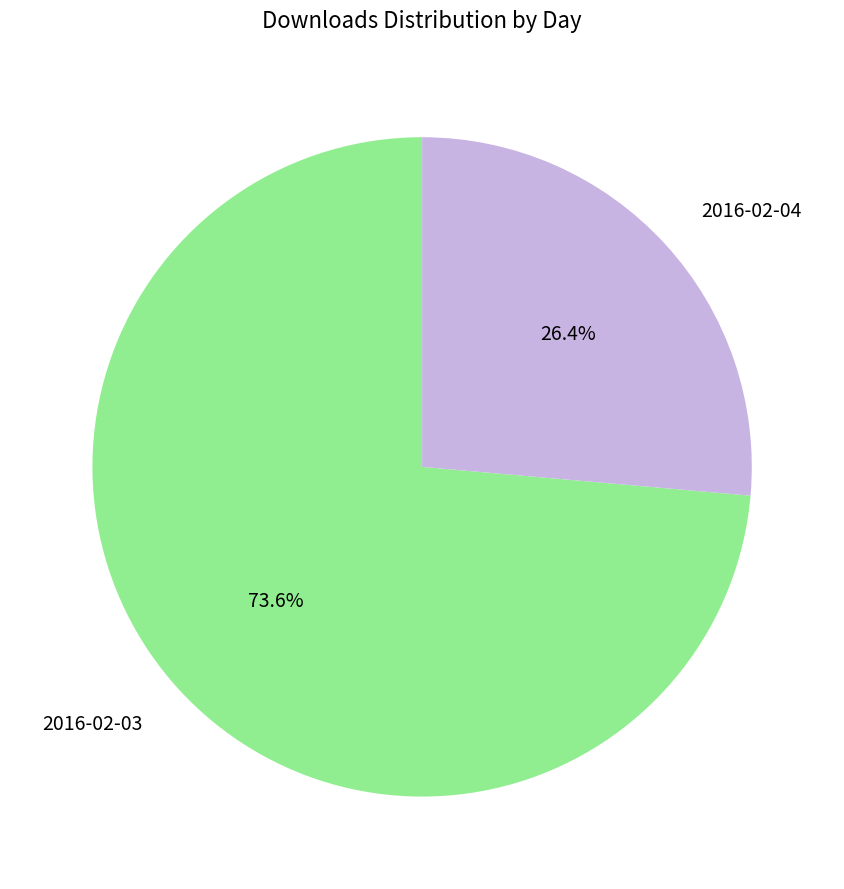

Is there a majority slice in this chart?

Yes